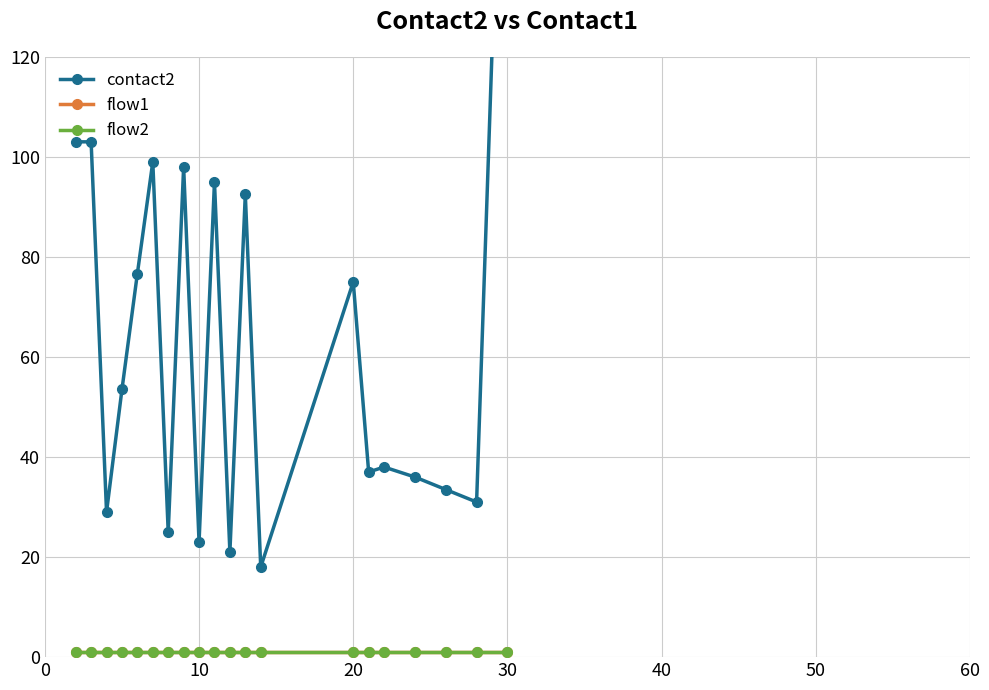

True or false: contact2 and flow1 cross at least once.

False